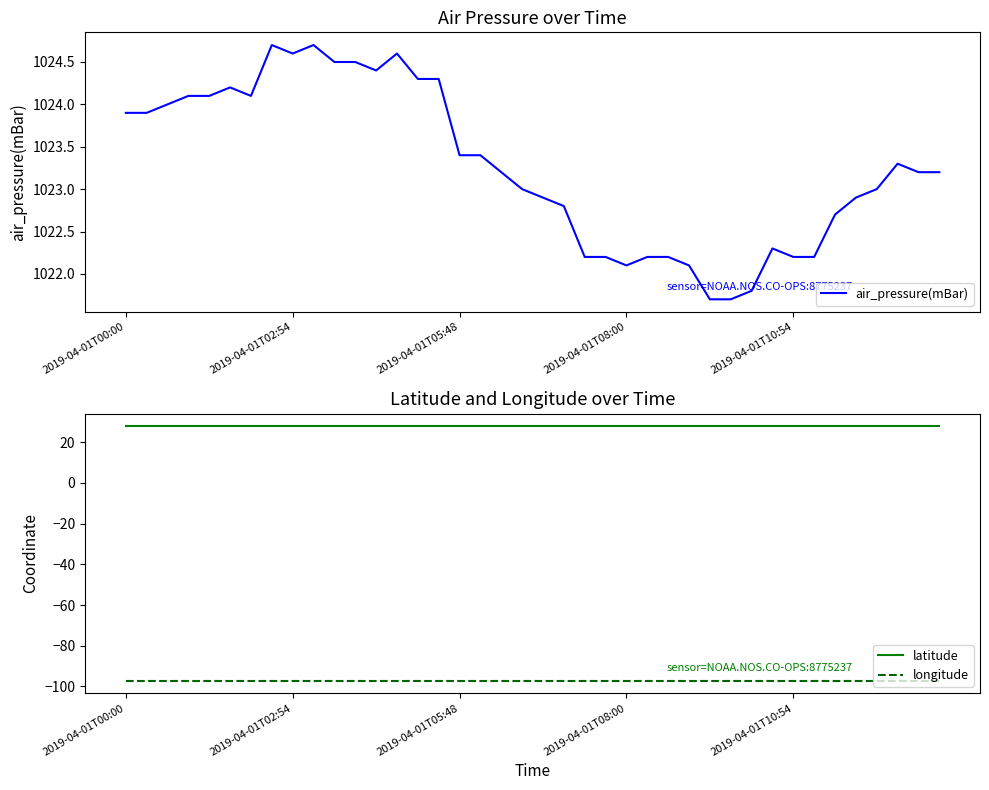

What is the maximum value for air_pressure(mBar)?

1024.7